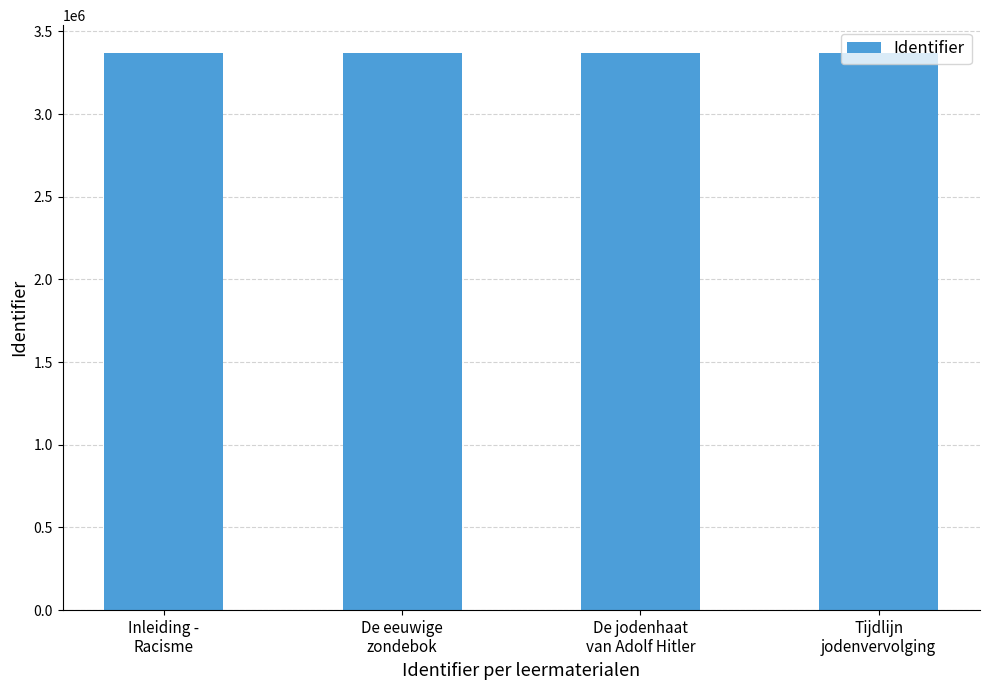

What is the maximum value shown in the chart?

3369073